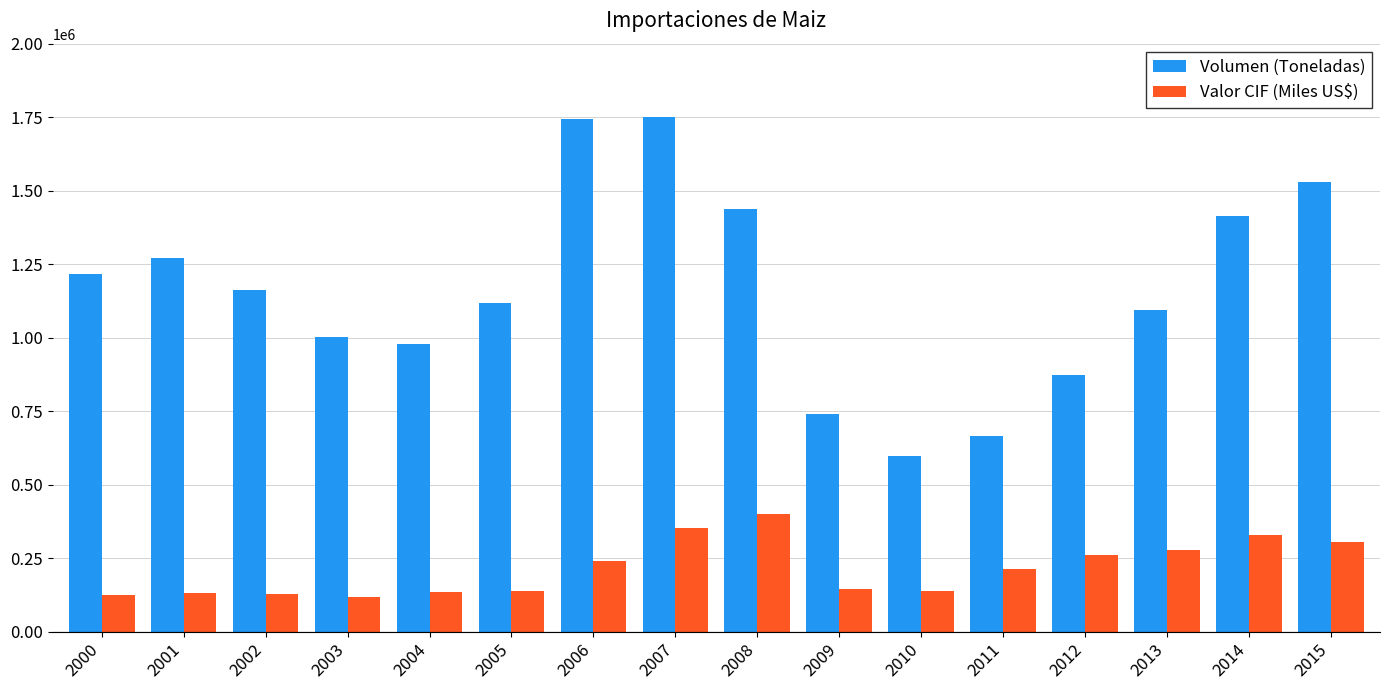

What is the maximum value shown in the chart?

1751929.3